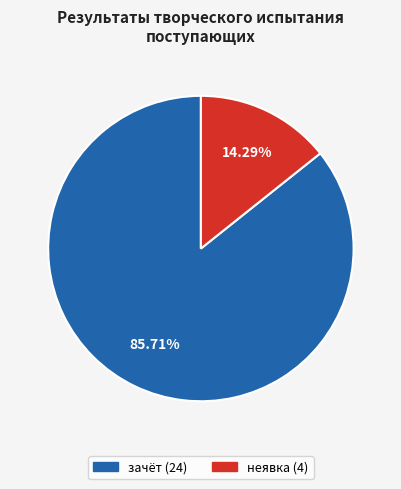

Is there a majority slice in this chart?

Yes